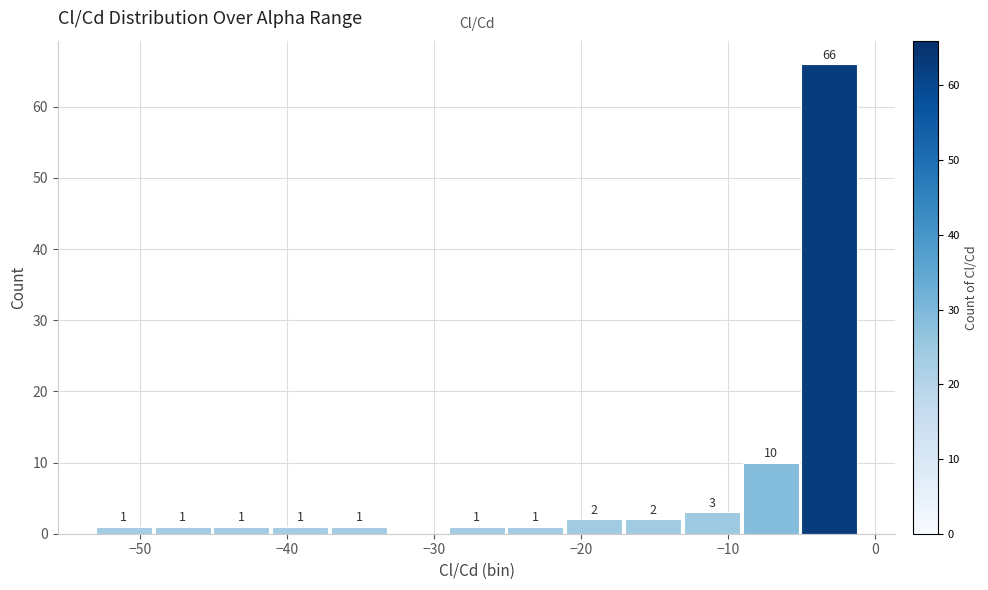

Which range on the x-axis has the tallest bar?

-5 to -1